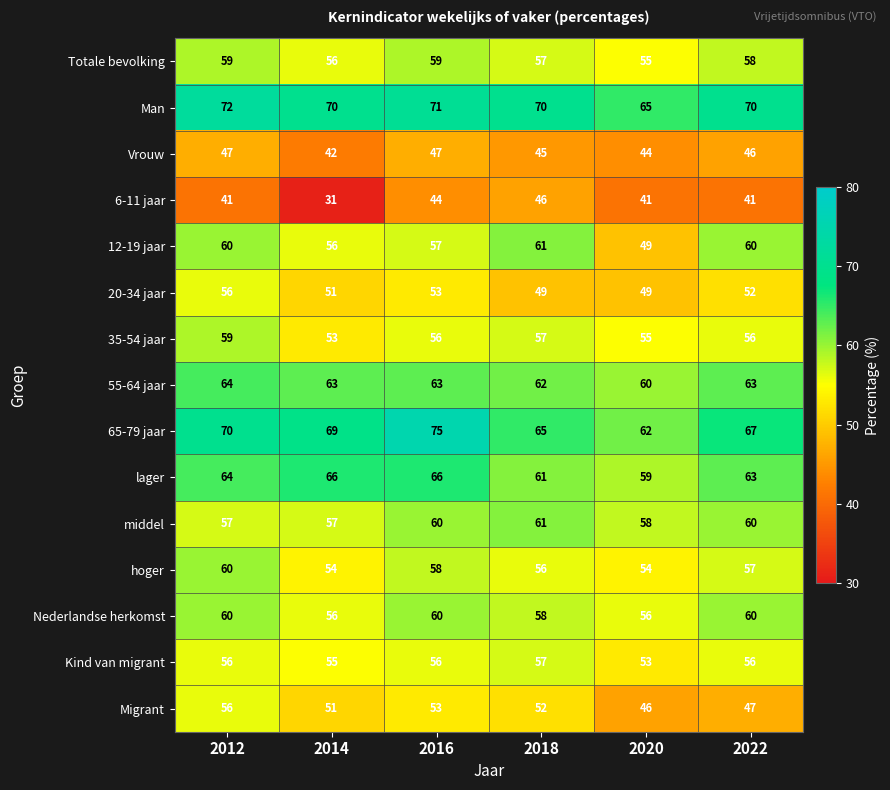

What is the approximate value of Nederlandse herkomst at 2016?

60